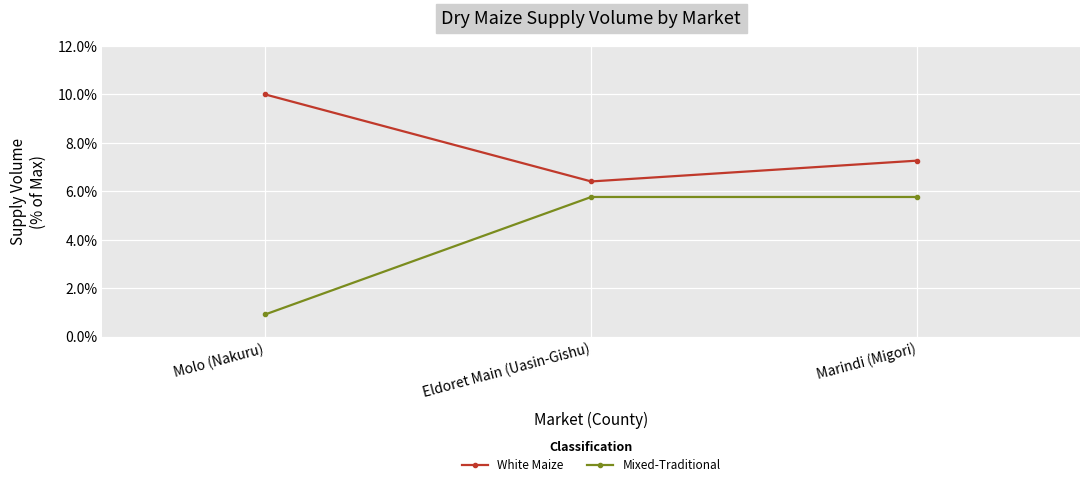

Reading left to right, transcribe all the data shown in this chart.

White Maize: 10.0	6.4	7.3
Mixed-Traditional: 0.9	5.8	5.8